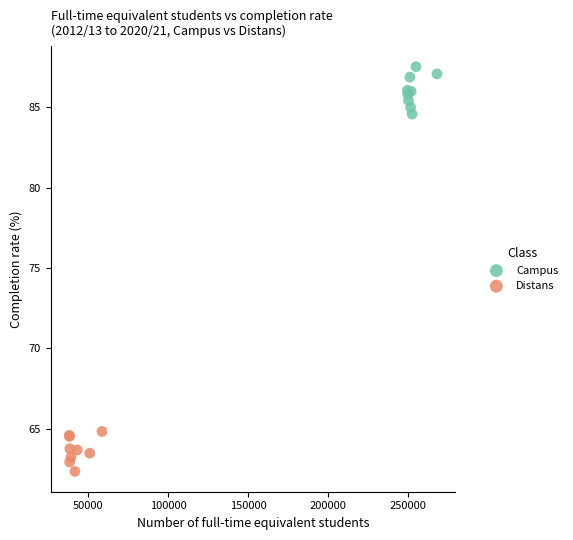

Which series reaches the maximum Y coordinate?

Campus